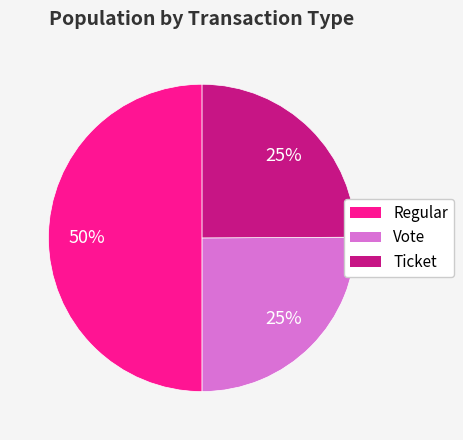

How many segments does this pie chart have?

3